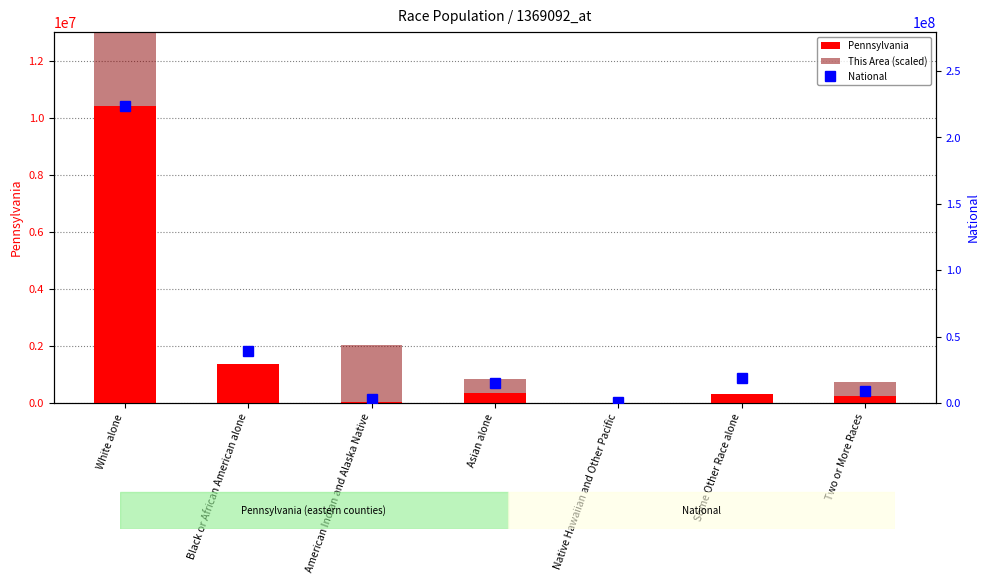

What is the sum of all This Area (scaled) values?

111500000